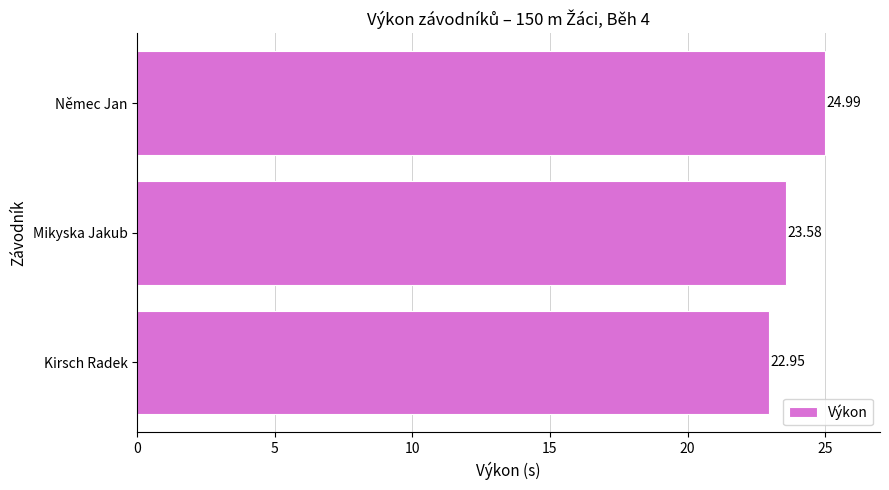

What is the average value?

23.8